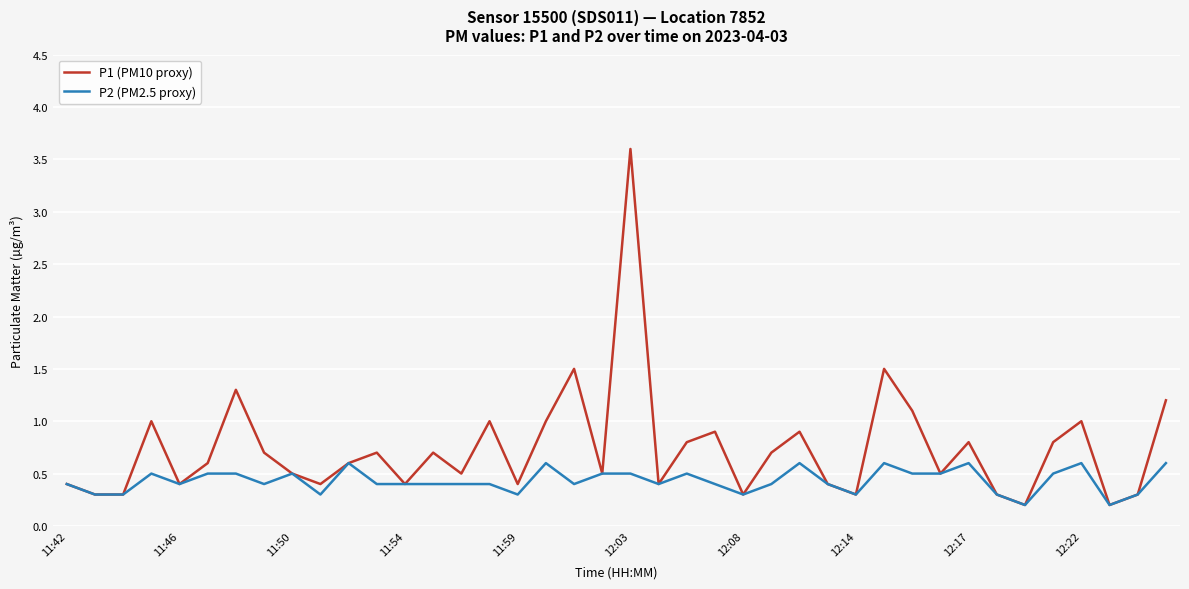

List the series in order of their peak value, highest first.

P1 (PM10 proxy), P2 (PM2.5 proxy)